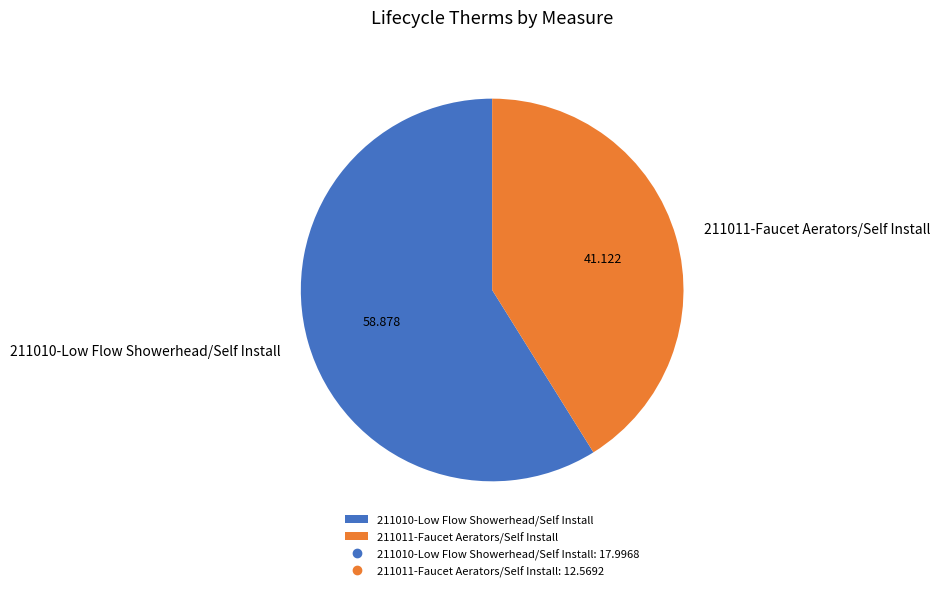

Do 211011-Faucet Aerators/Self Install and 211010-Low Flow Showerhead/Self Install together represent more than half of the pie?

Yes